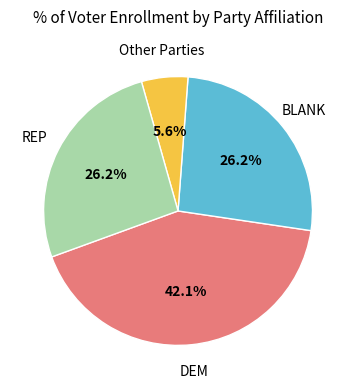

How many segments does this pie chart have?

4